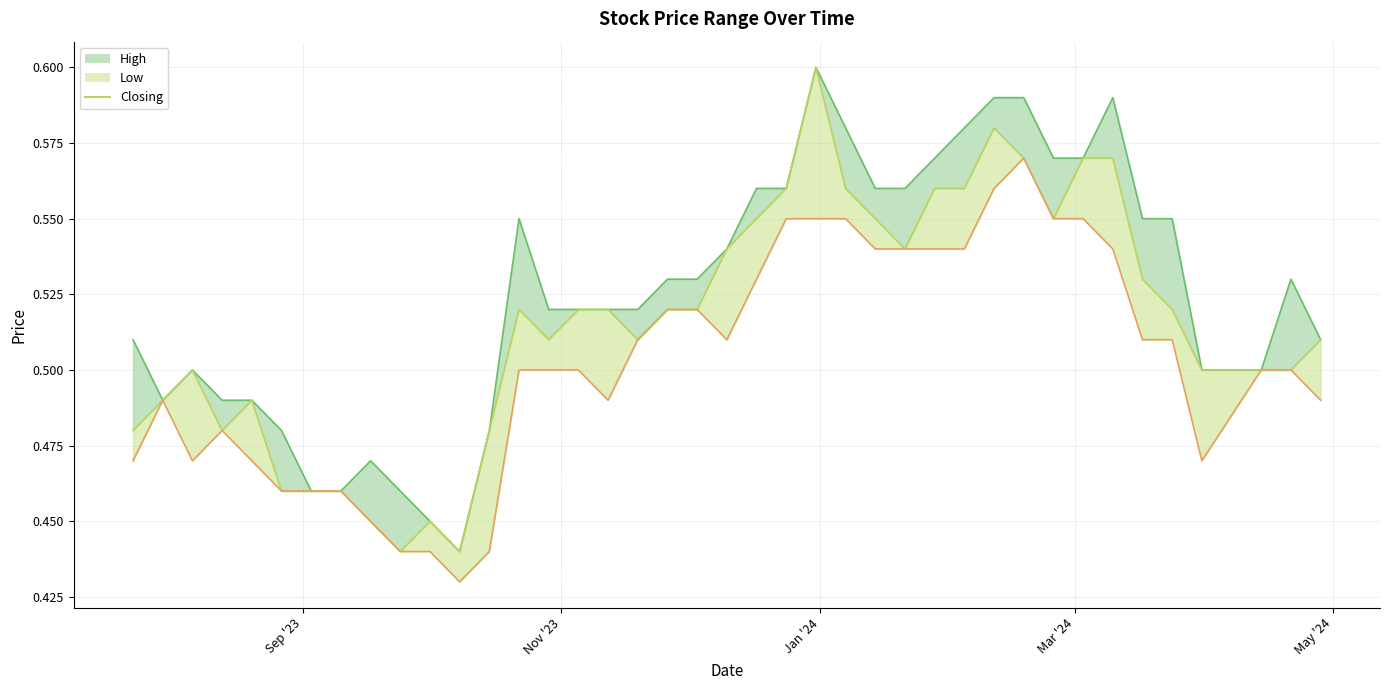

How many interior local valleys (lower than both neighbors) does the data have?

7